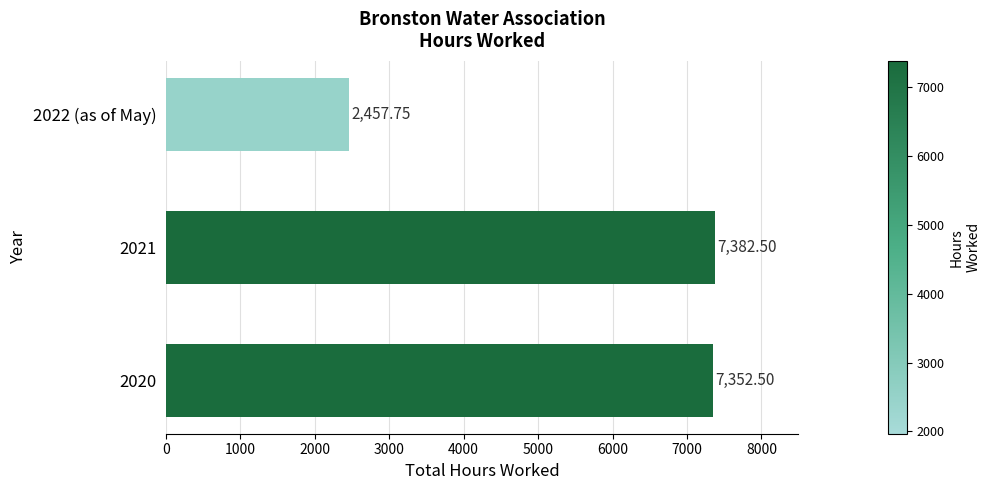

What is the maximum value shown in the chart?

7382.5